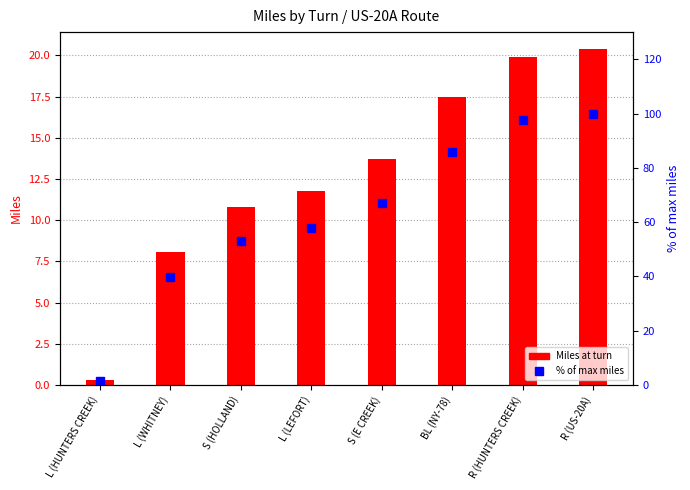

List the series in order of their overall mean, highest first.

% of max miles, Miles at turn